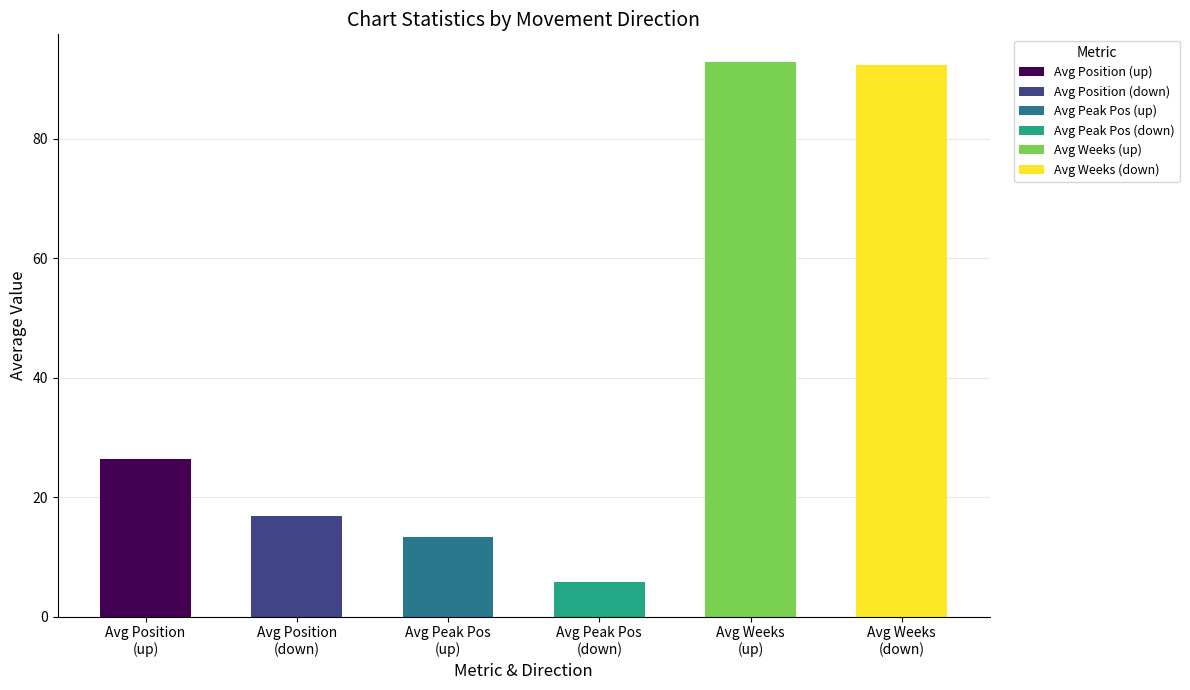

Between avg_position and avg_weeks, which is larger?

avg_weeks